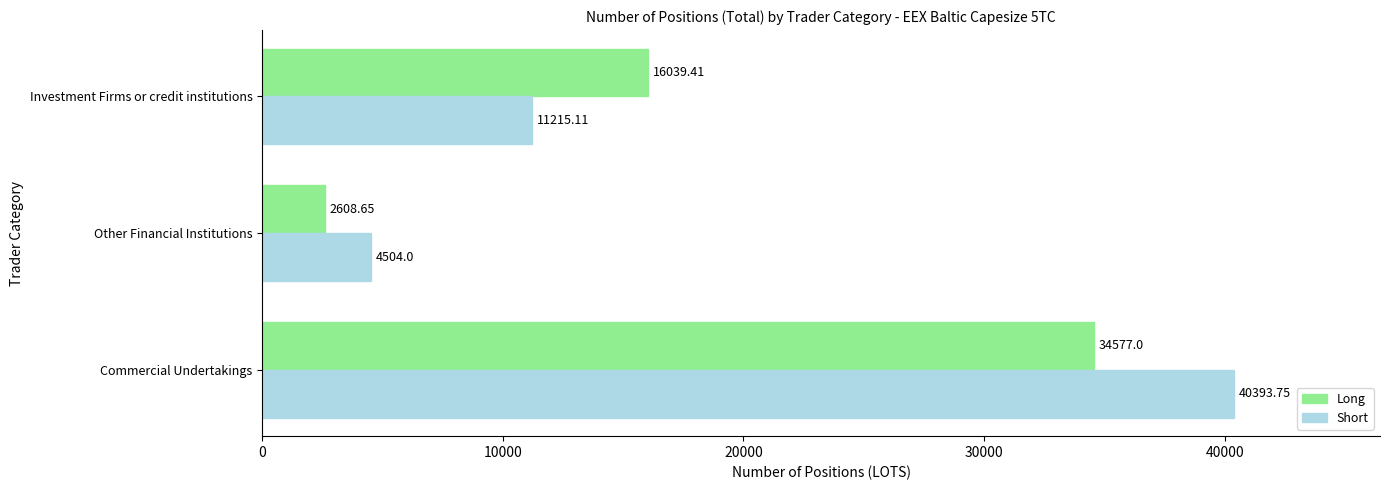

What is the difference between the Long values at Commercial Undertakings and Investment Firms or credit institutions?

18537.6